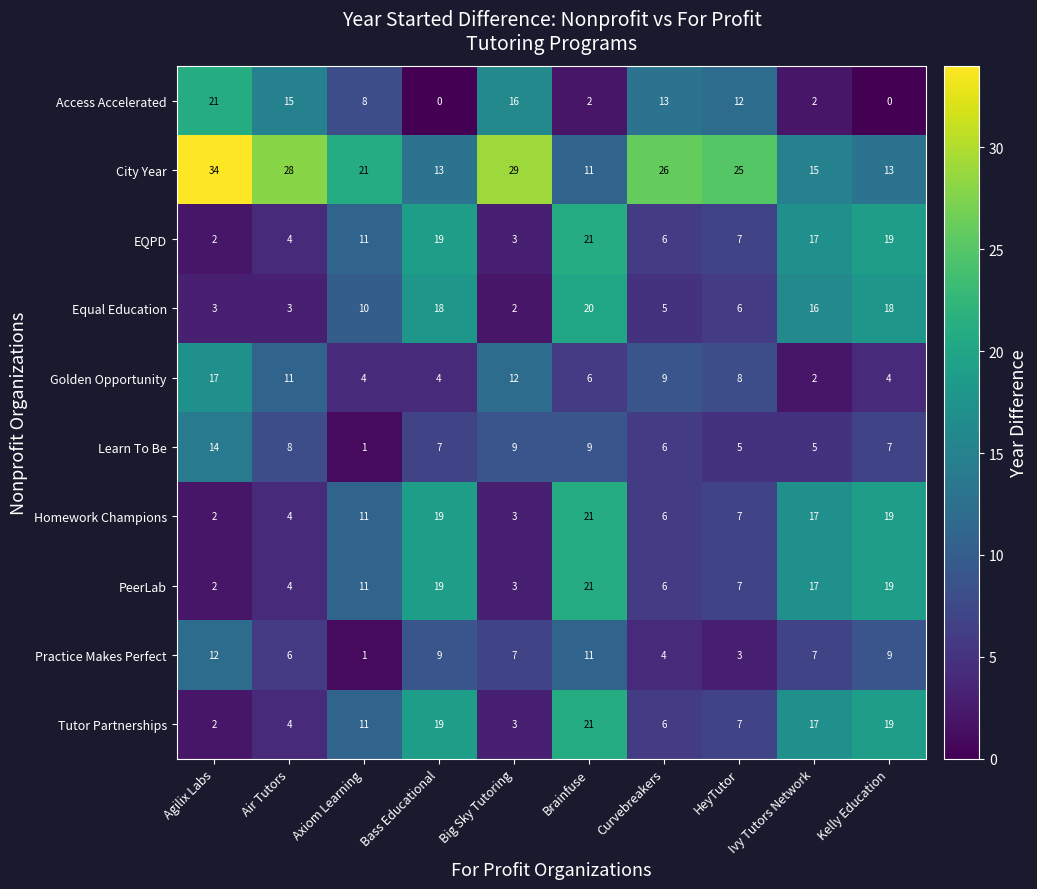

At which label does Homework Champions reach its minimum?

Agilix Labs